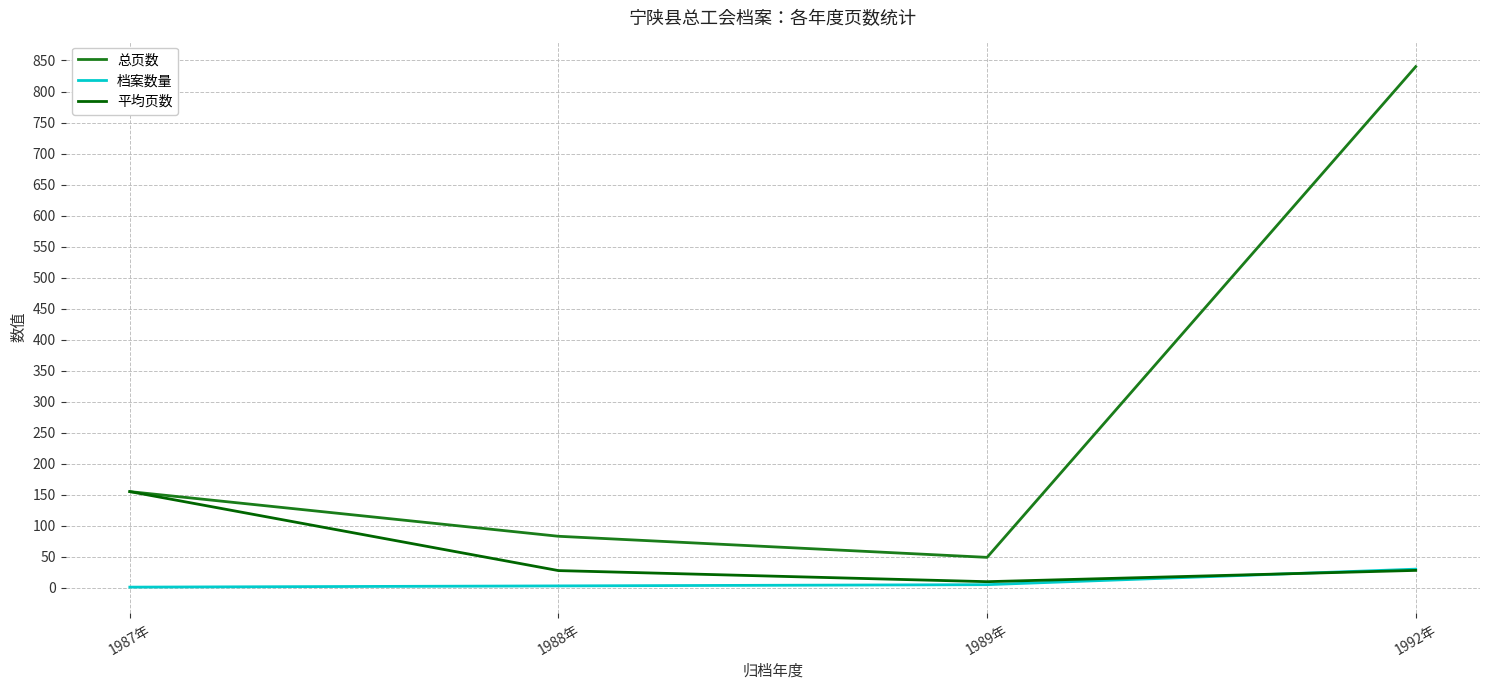

Rank the series at 1988年 from lowest to highest value.

档案数量, 平均页数, 总页数